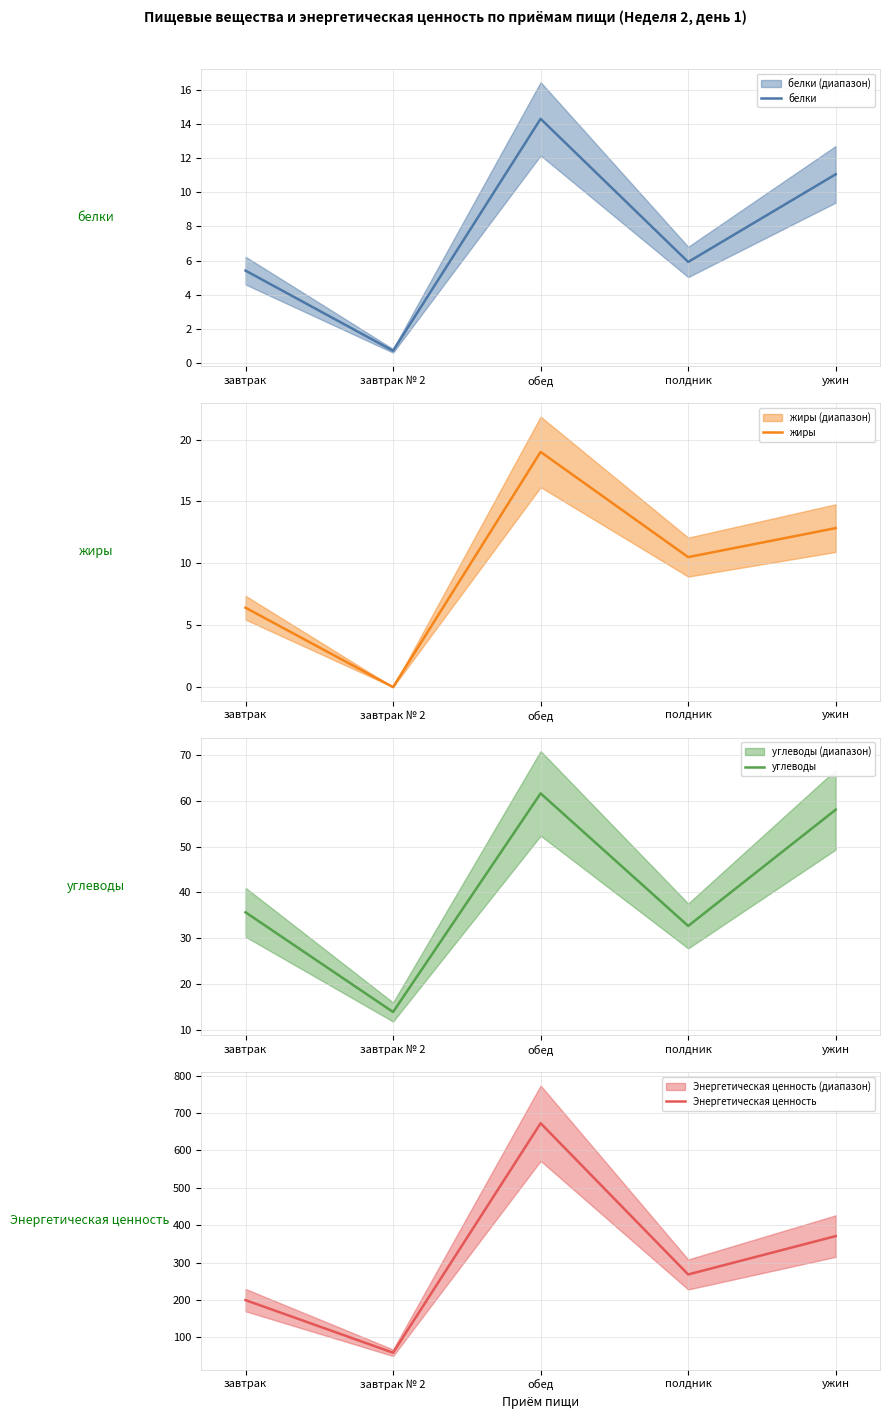

At which category does углеводы reach its first local peak?

обед